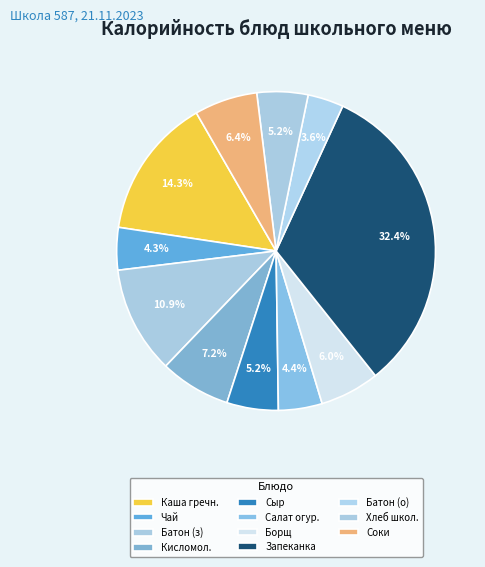

How many slices are in this pie chart?

11